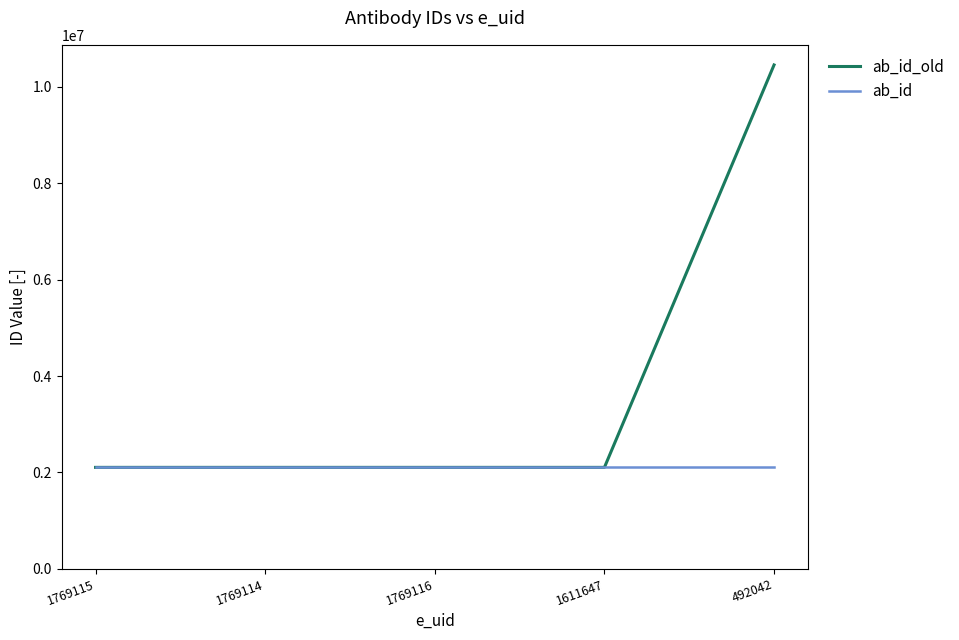

List the series in order of their peak value, highest first.

ab_id_old, ab_id